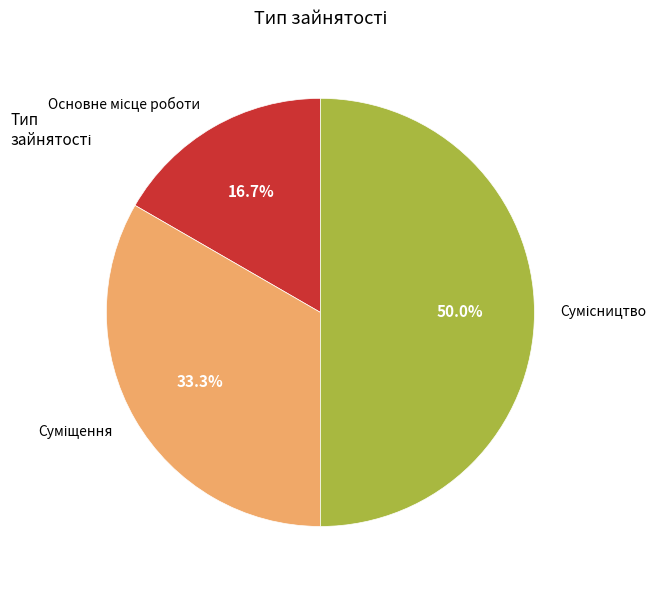

Is it true that Суміщення is 33% of the pie?

True